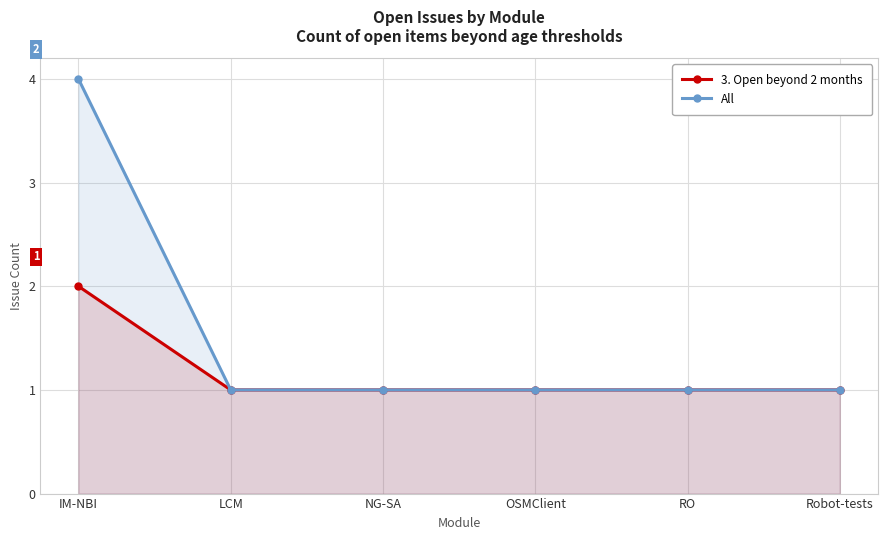

Rank the categories by 3. Open beyond 2 months value from highest to lowest.

IM-NBI, LCM, NG-SA, OSMClient, RO, Robot-tests